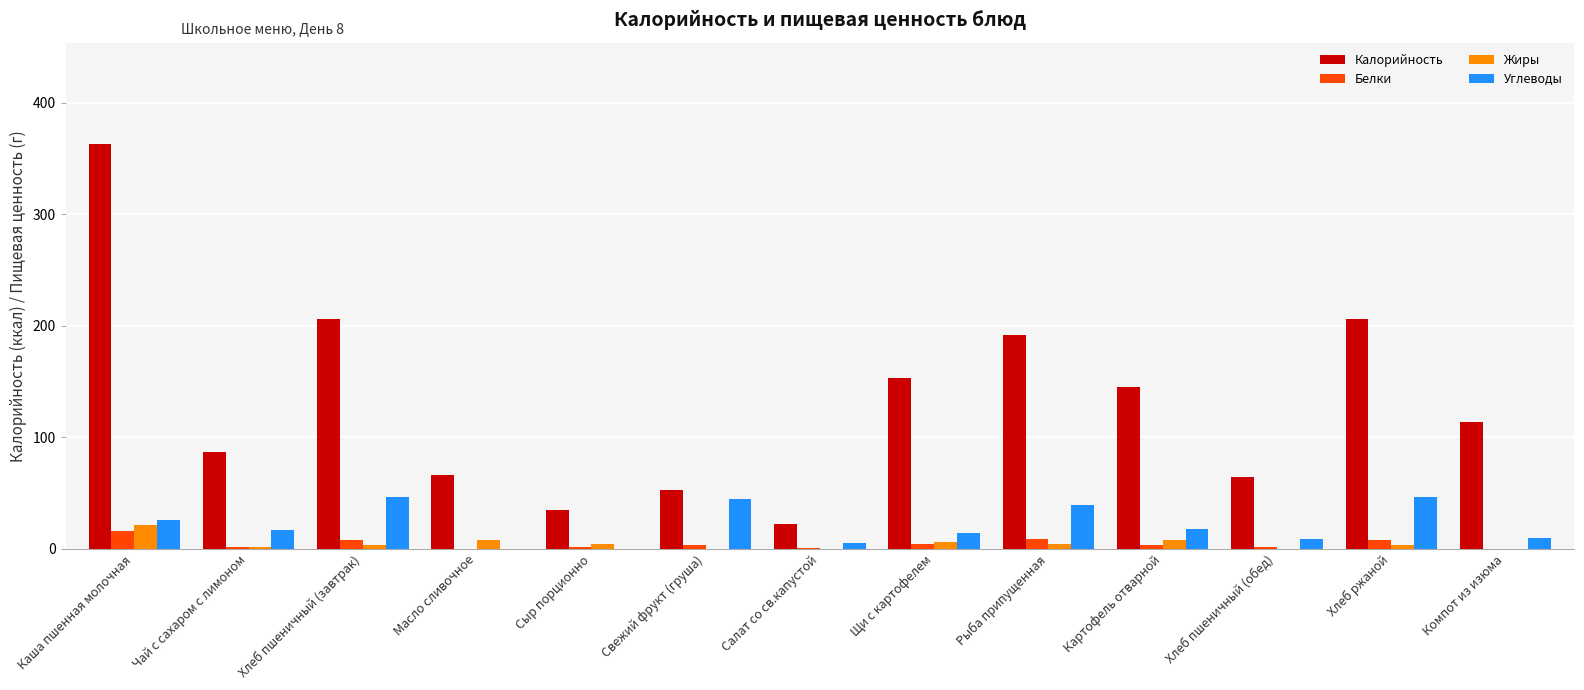

What is the maximum value shown in the chart?

363